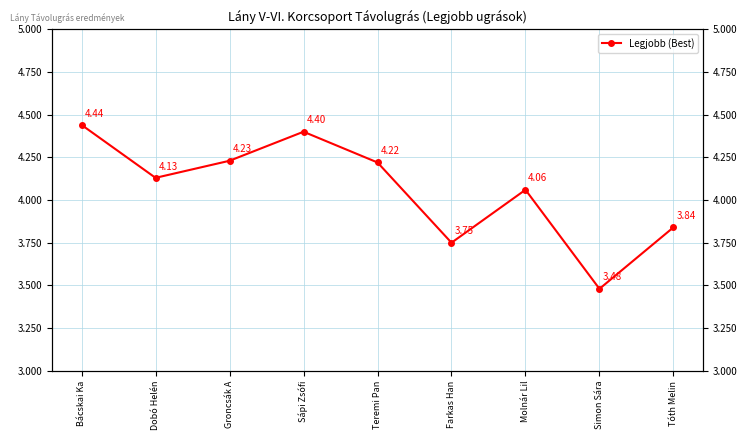

True or false: the data shows 1.6 at Dobó Helén.

False